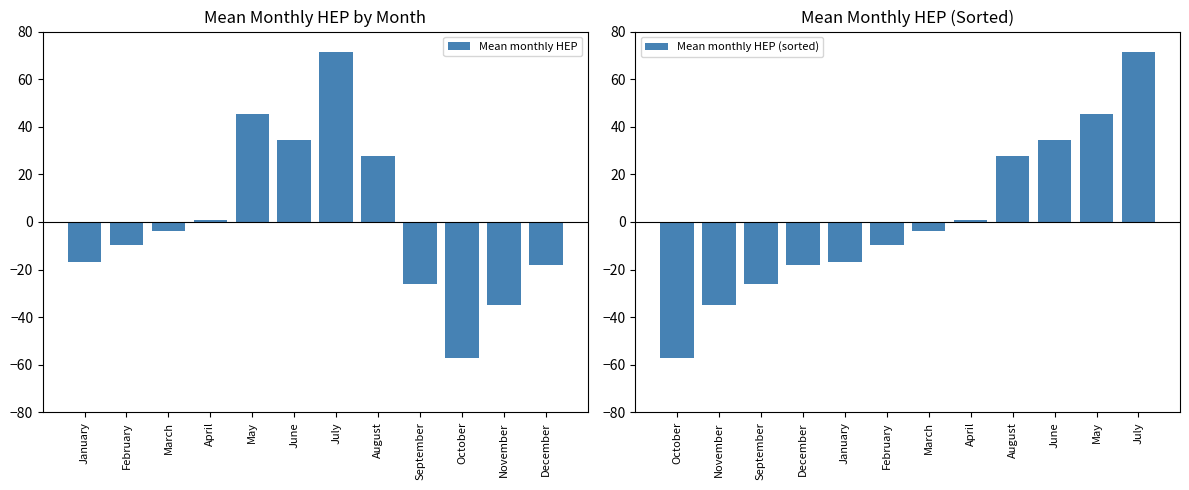

The Mean monthly HEP series shows 71.4 at July. True or false?

True